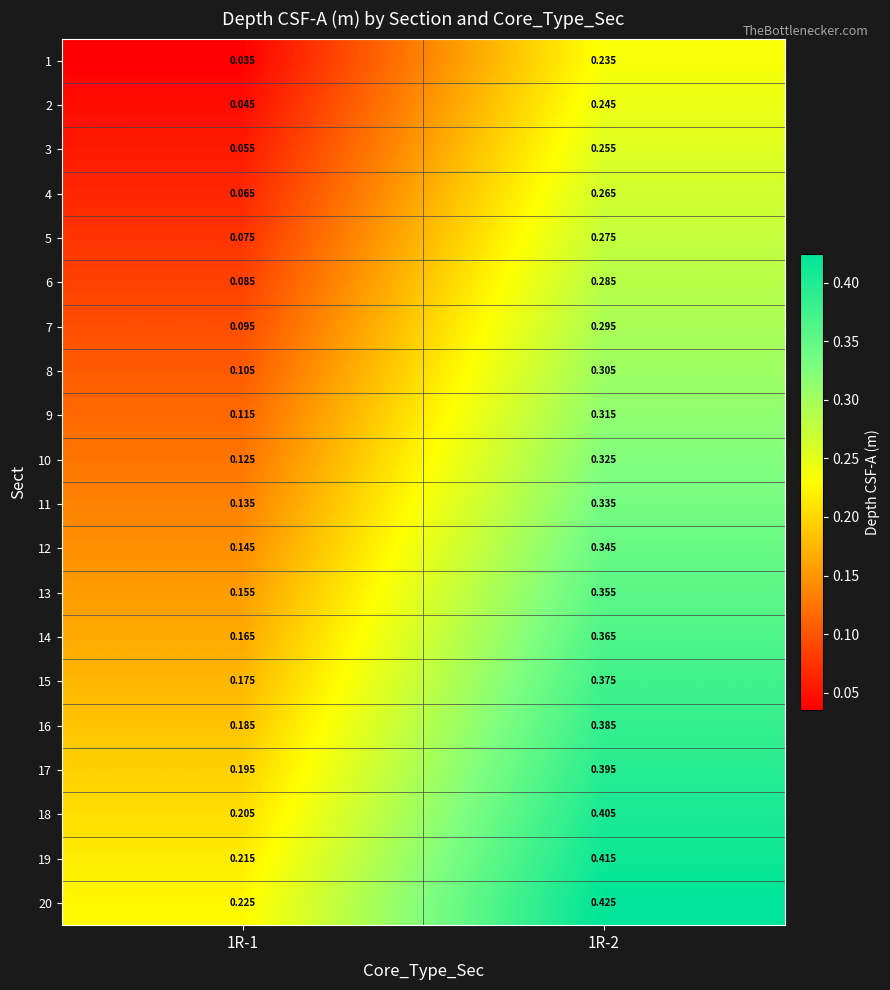

Is the value of 2 at 1R-2 greater than the value of 15 at 1R-2?

No